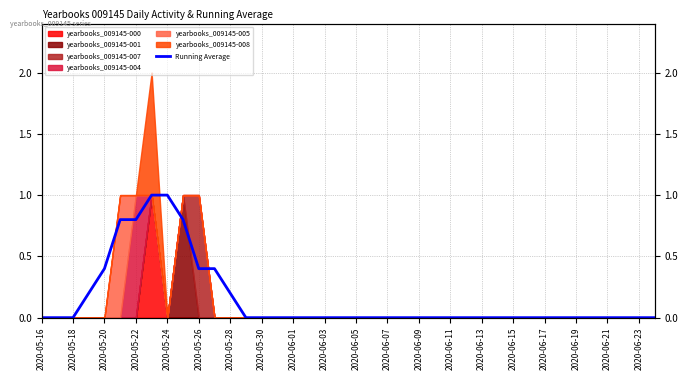

What is the sum of all values?

6.0